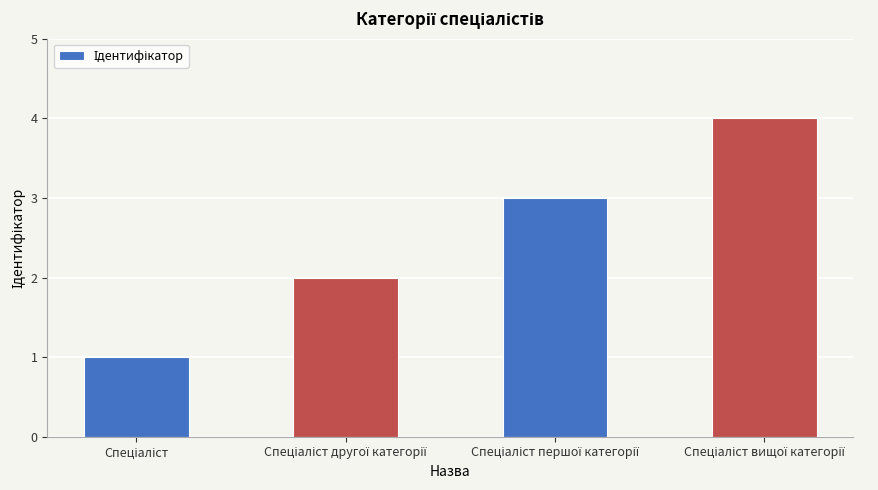

What is the difference between the maximum and minimum values?

3